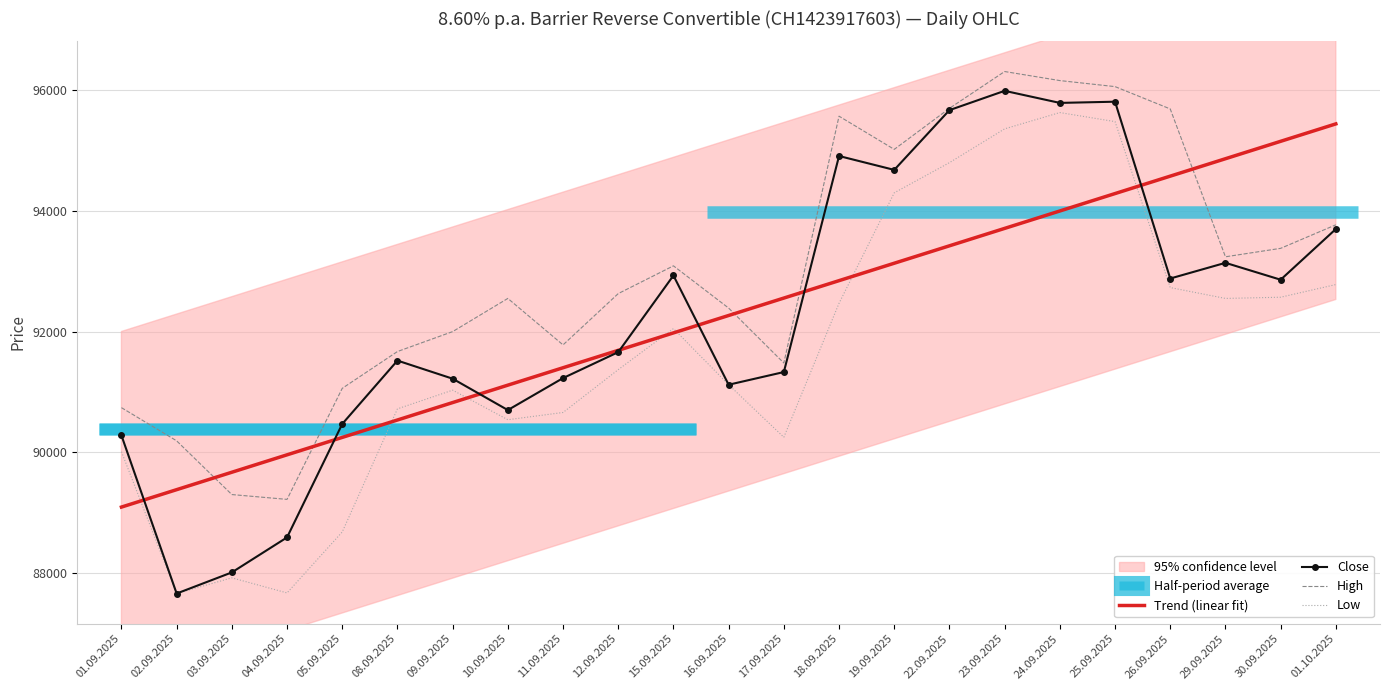

How many data points in Low are above 91370?

11